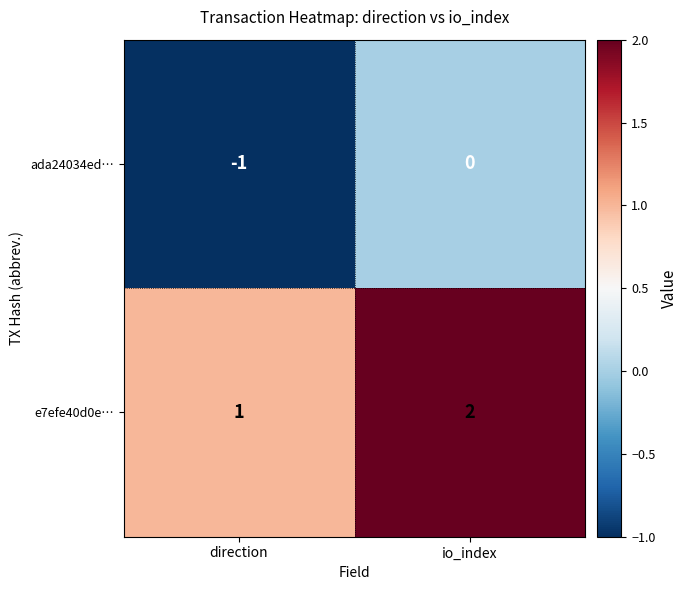

At which category is the sum across all series the highest?

io_index